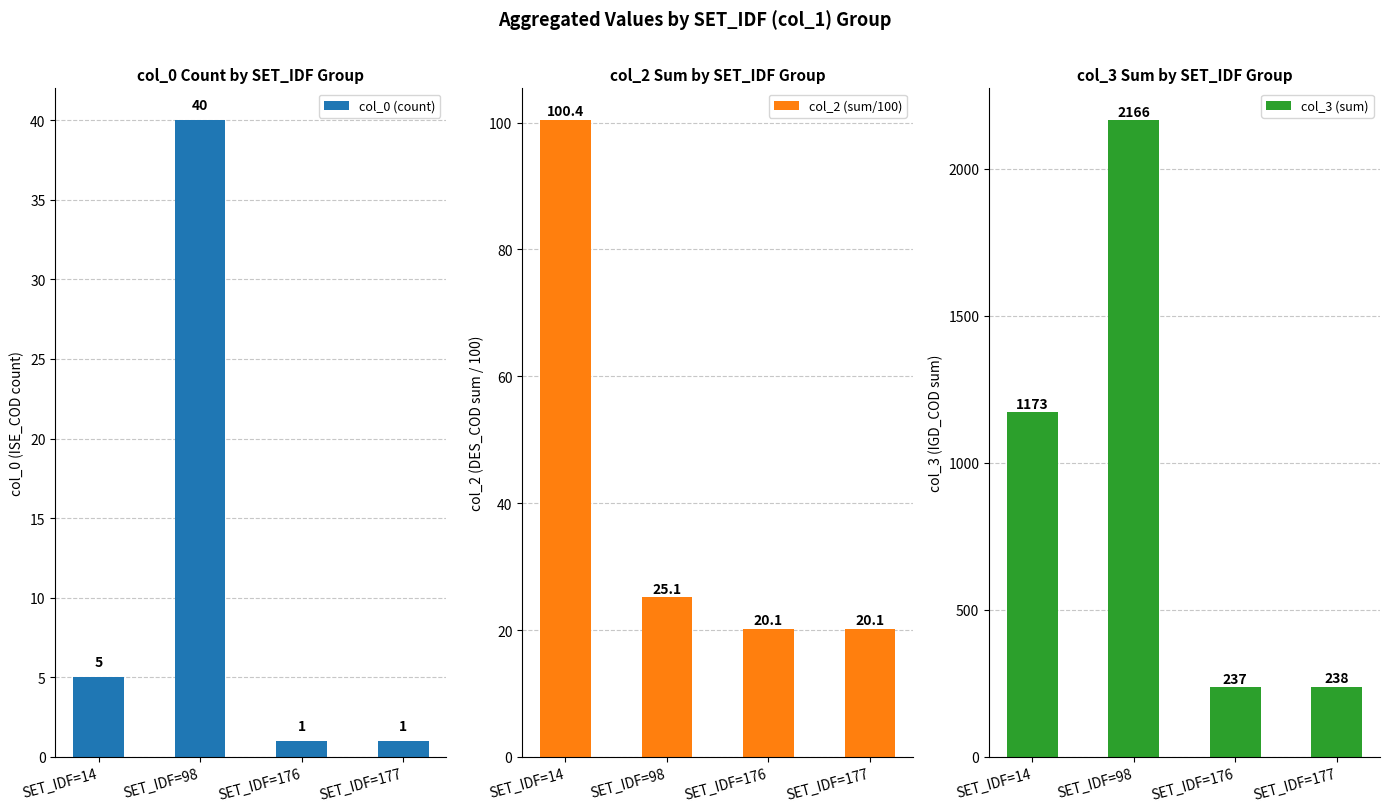

What are all the series names shown in the legend?

col_0 (count), col_2 (sum/100), col_3 (sum)